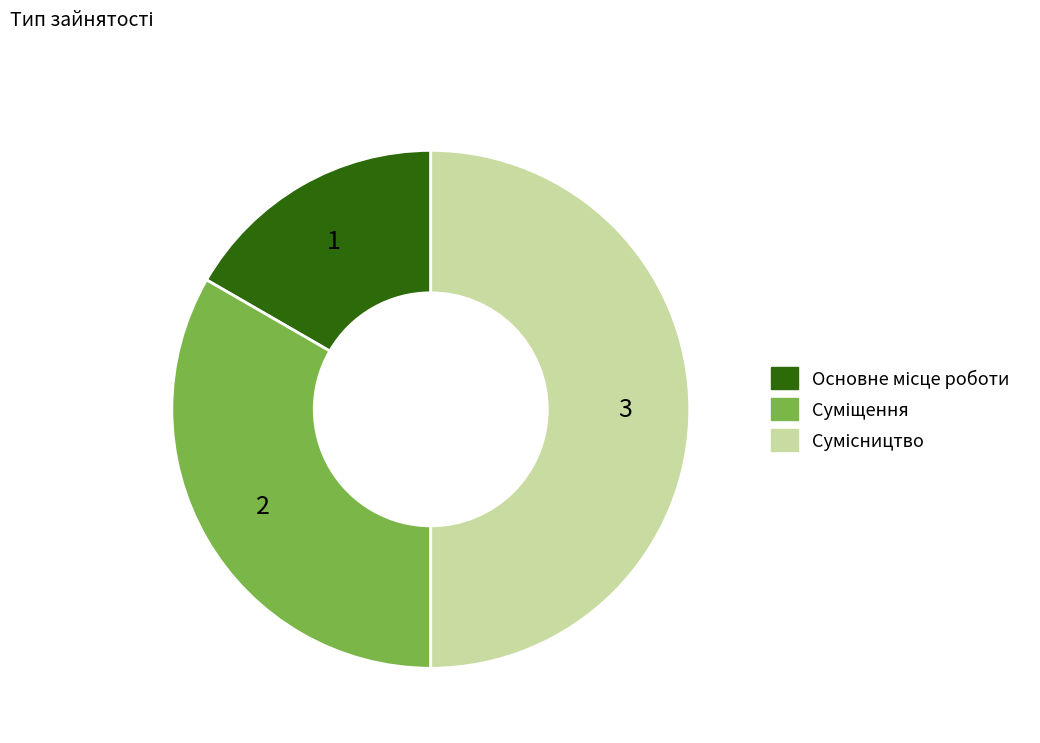

What percentage do Суміщення and Сумісництво together represent?

83.3%